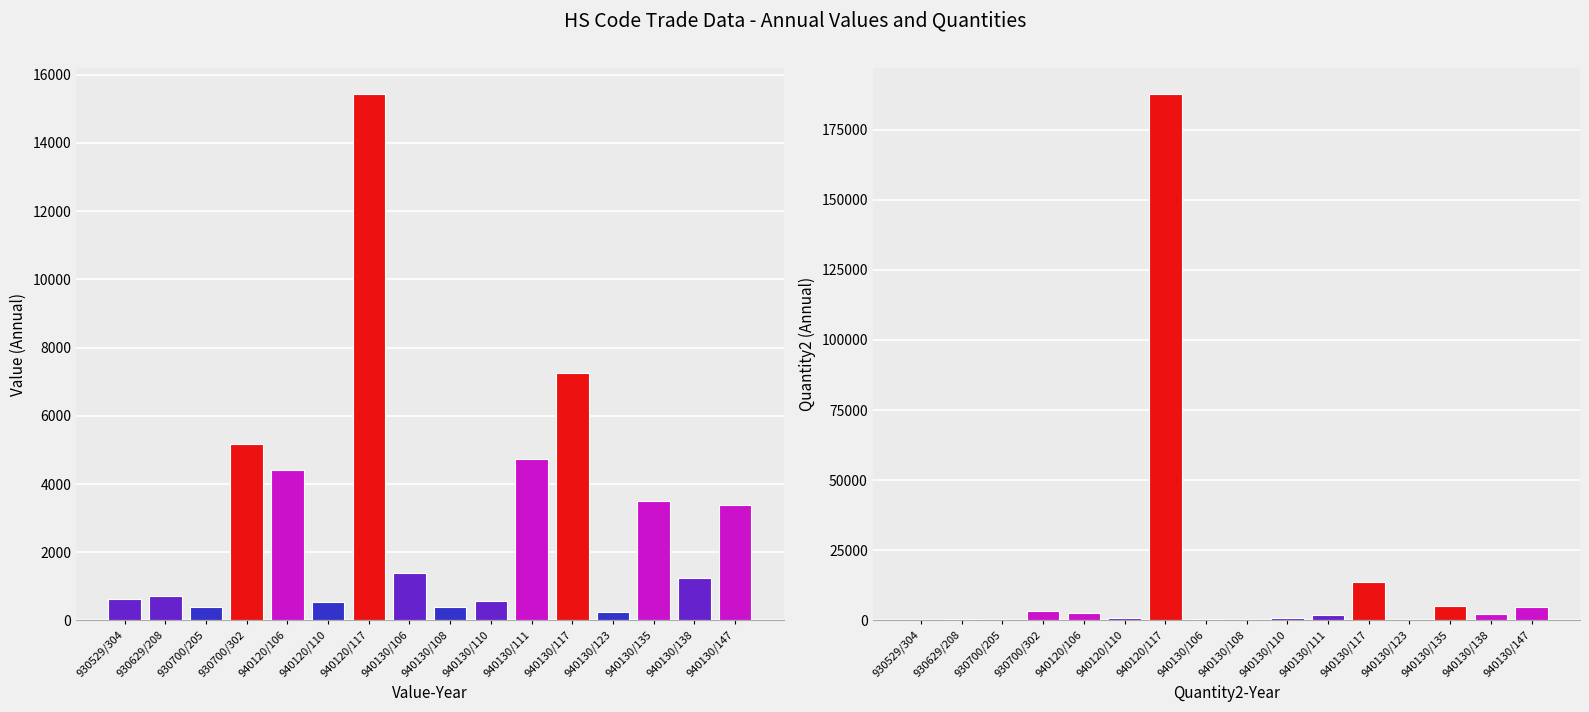

What position from the left is 930629/208?

2